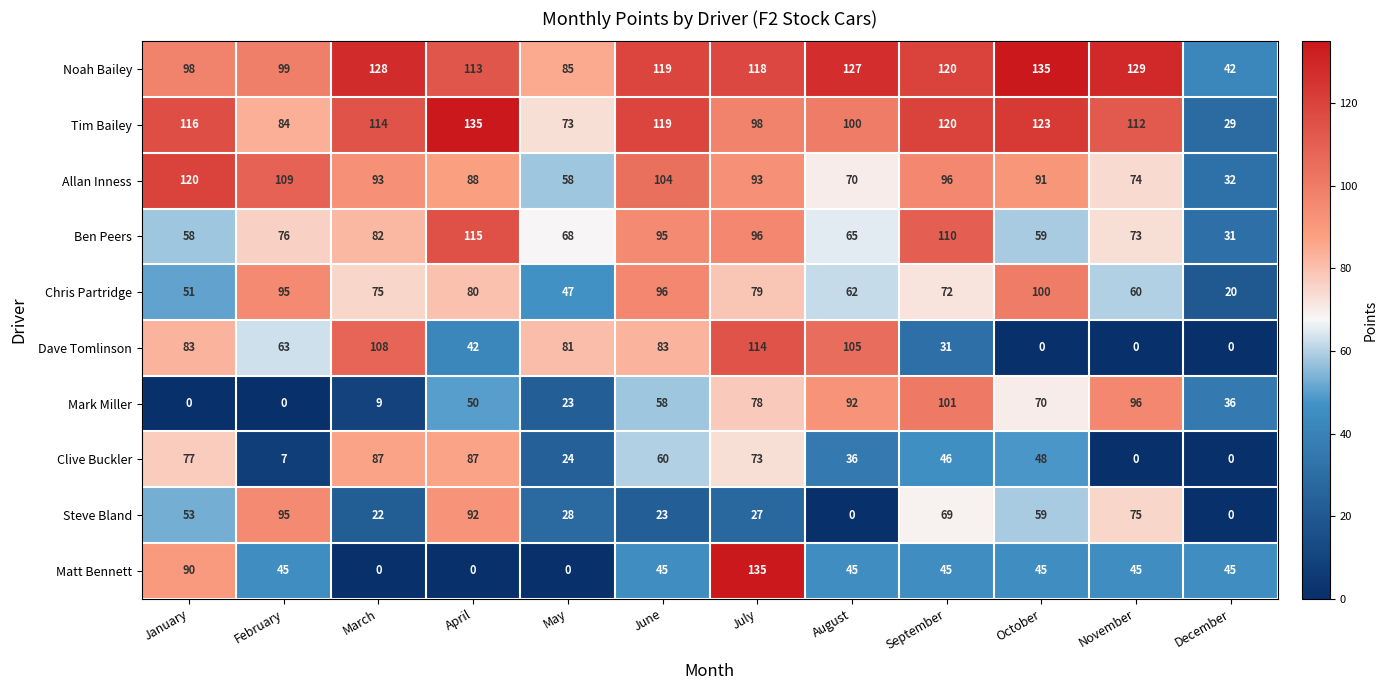

True or false: Allan Inness has a value of 41 at April.

False